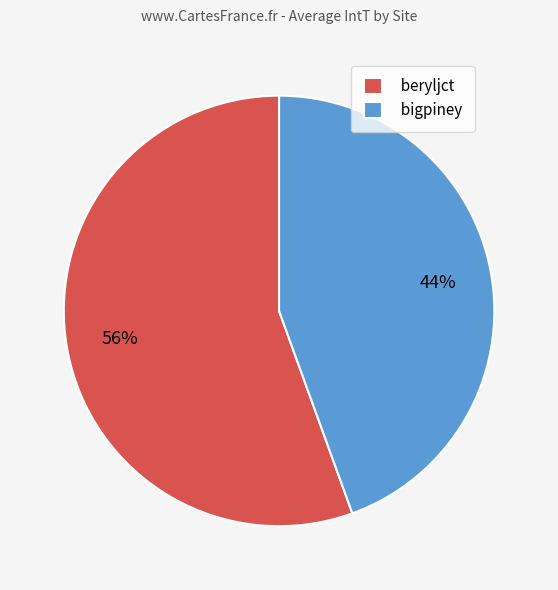

To the nearest percent, what portion does bigpiney represent?

44%